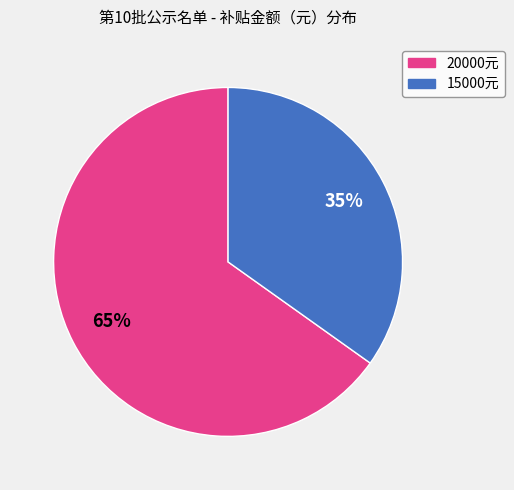

To the nearest percent, what is the difference between the largest and smallest slice percentages?

30%